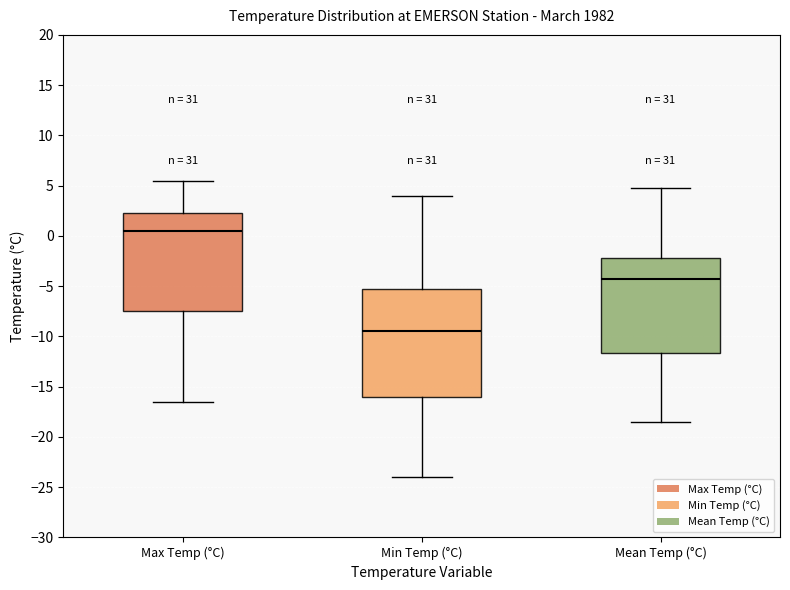

Where is the lower edge of the box for Mean Temp (°C) on the y-axis? The values are not printed on the chart, so give them approximately, as read against the axis.

-11.5